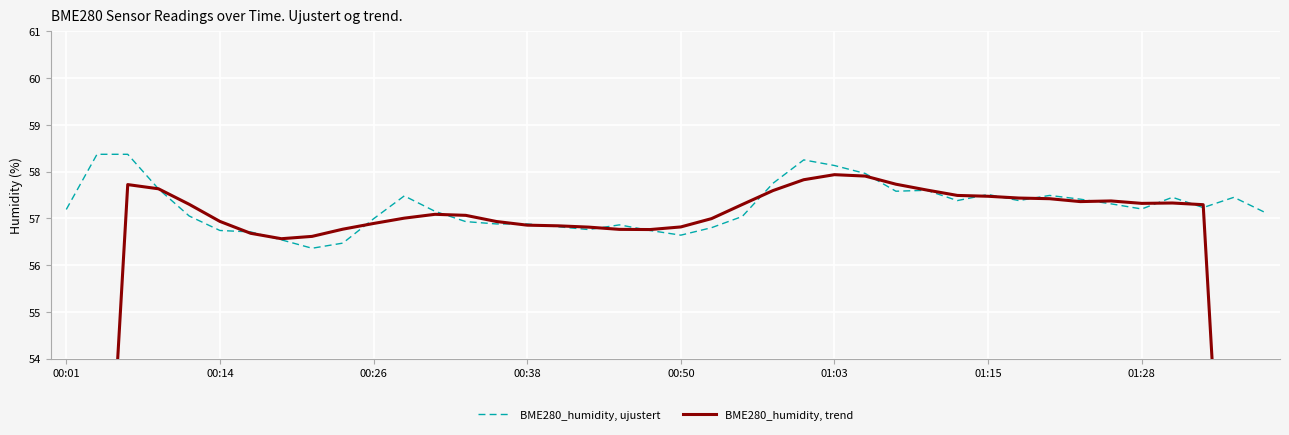

At which category does the chart reach its minimum across all series?

39